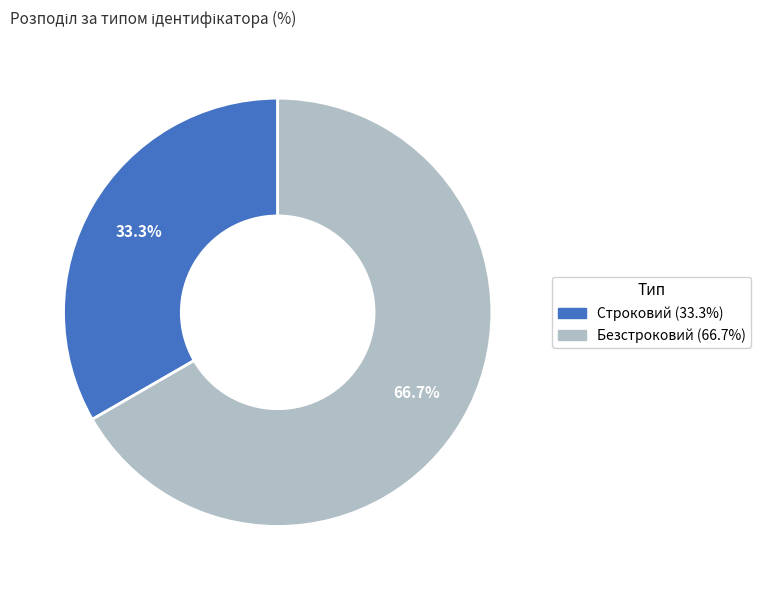

Which slice represents more than half of the pie?

Безстроковий